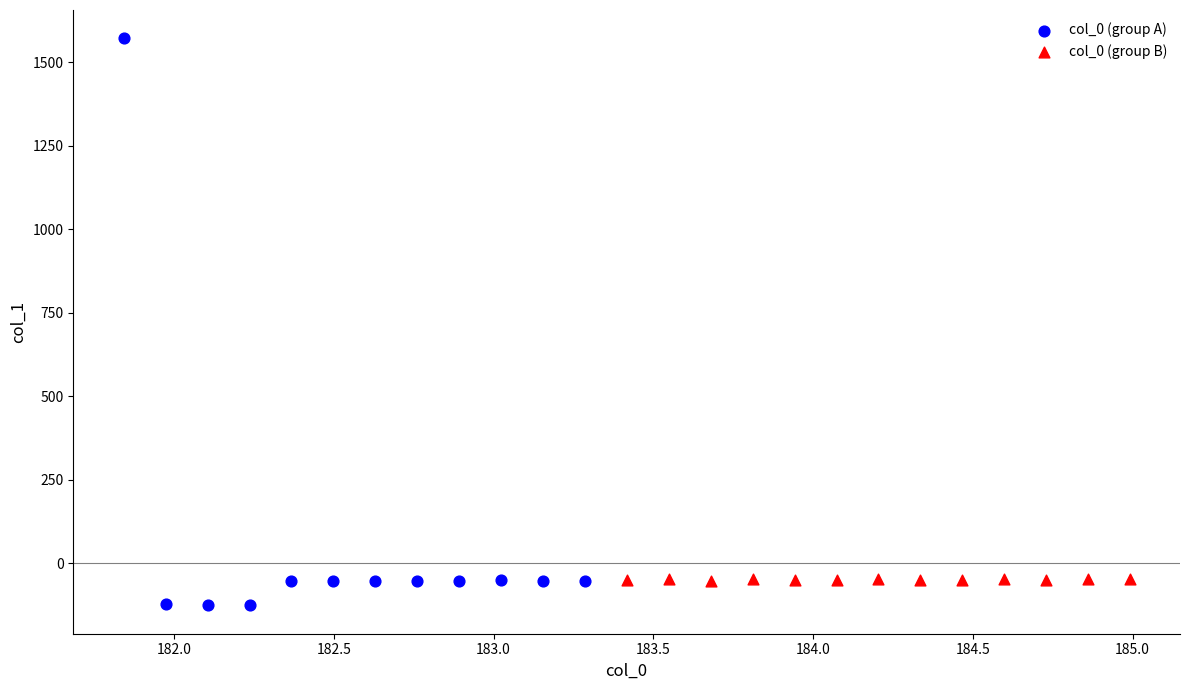

Which series has the widest spread of Y values?

col_0 (group A)